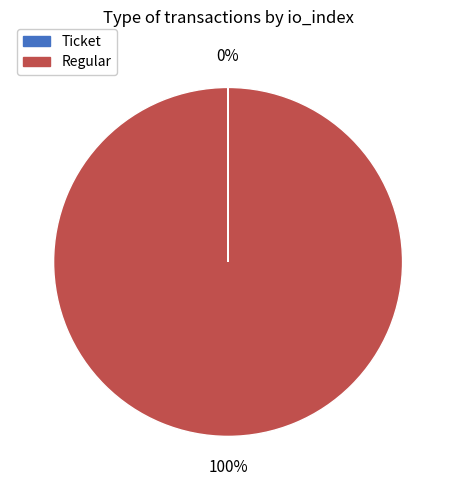

To the nearest percent, what is the difference between the largest and smallest slice percentages?

100%